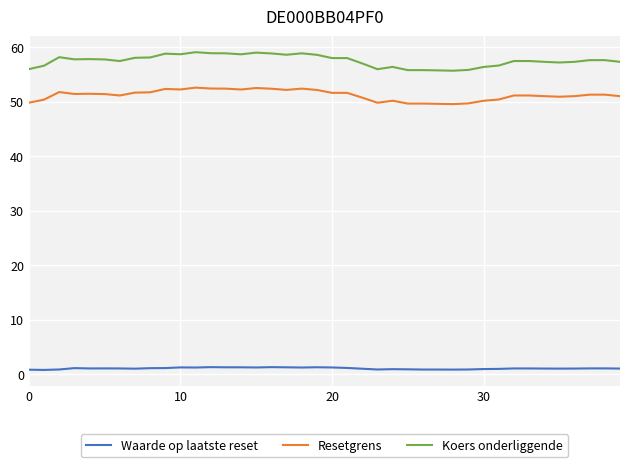

How many lines are shown in the chart?

3